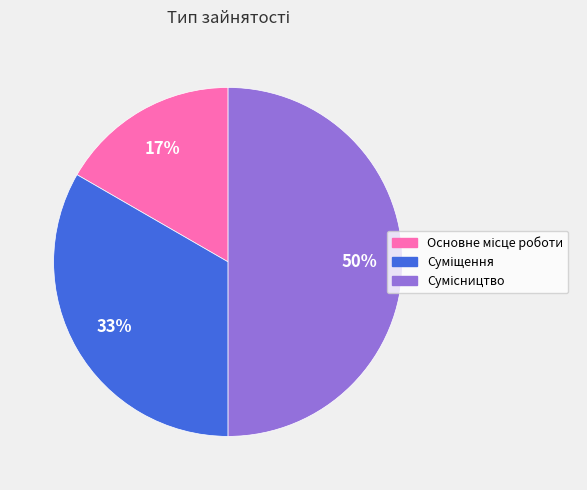

To the nearest percent, what is the average slice percentage?

33%